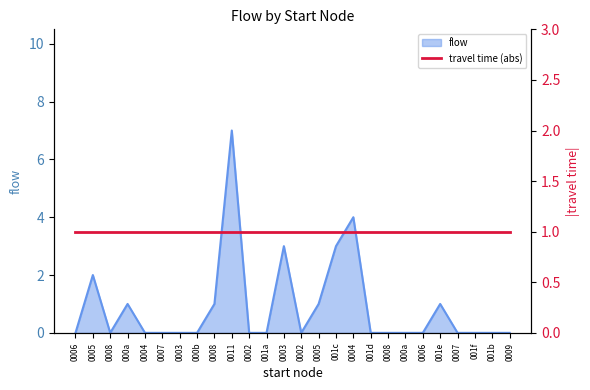

What is the label of the 4th point from the right?

0007